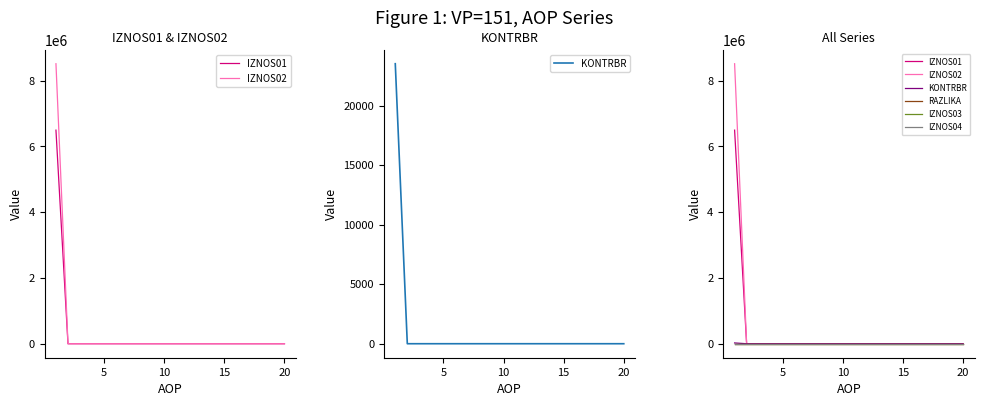

True or false: IZNOS02 has more than 1 interior local peaks.

False